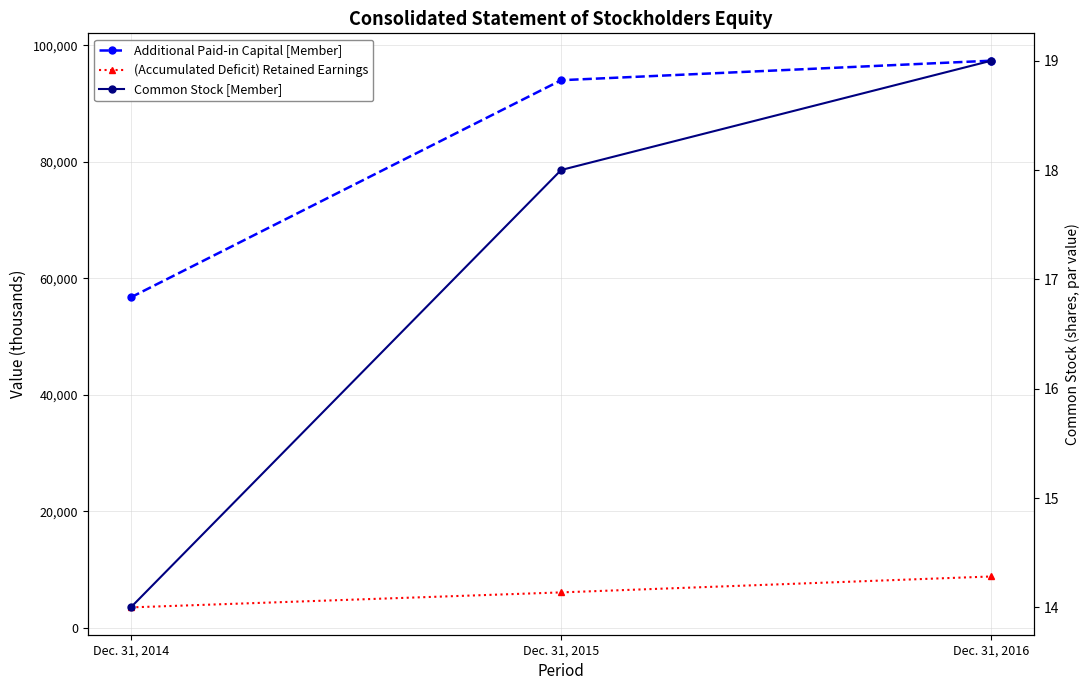

Reading right to left, what are all the values shown in this chart?

Additional Paid-in Capital [Member]: Dec. 31, 2016=97354	Dec. 31, 2015=93999	Dec. 31, 2014=56718
(Accumulated Deficit) Retained Earnings: Dec. 31, 2016=8801	Dec. 31, 2015=6066	Dec. 31, 2014=3492
Common Stock [Member]: Dec. 31, 2016=19	Dec. 31, 2015=18	Dec. 31, 2014=14